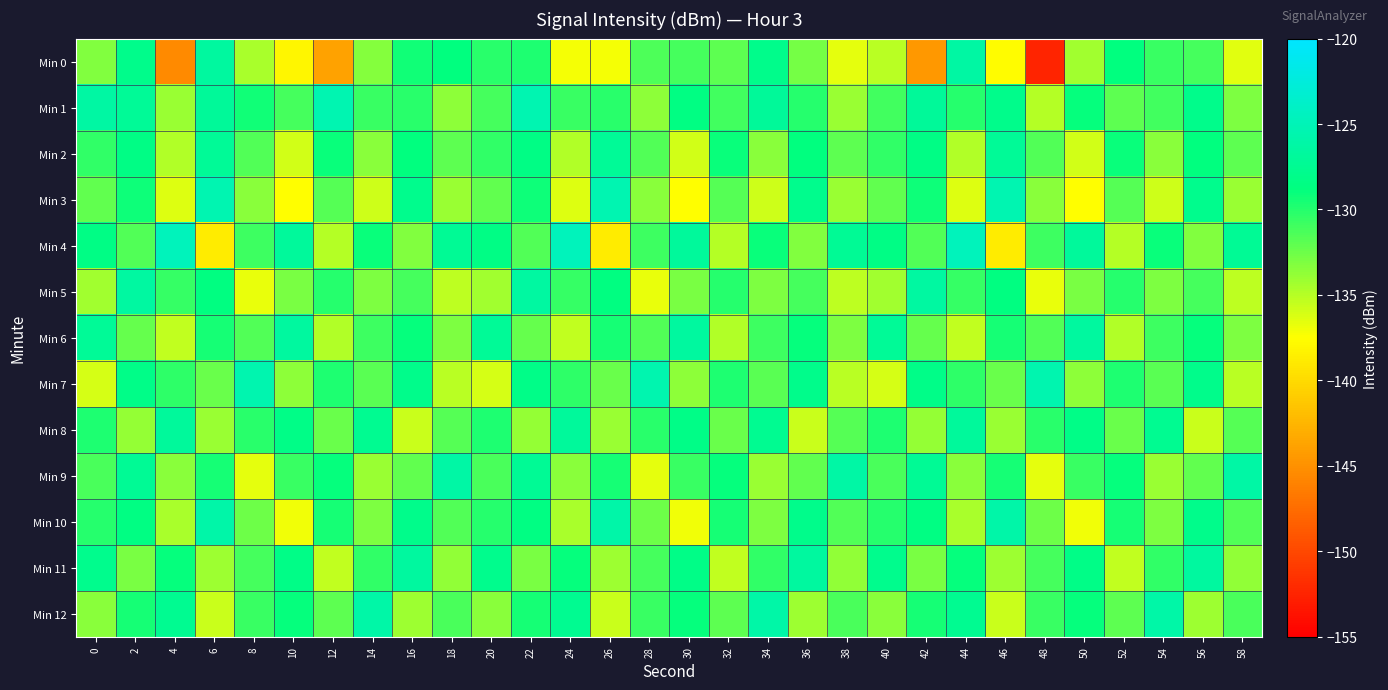

Rank the series by their maximum value, from highest to lowest.

Min 4, Min 3, Min 1, Min 7, Min 10, Min 12, Min 9, Min 0, Min 5, Min 11, Min 6, Min 8, Min 2